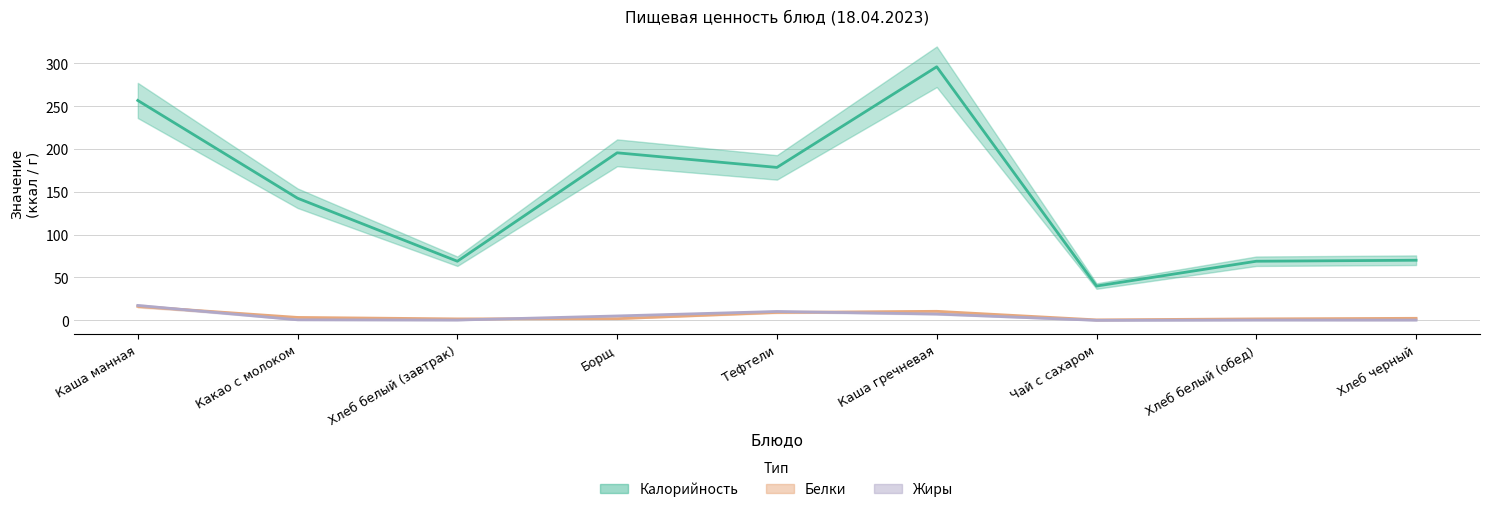

Which series changed the most between Какао с молоком and Каша гречневая?

Калорийность